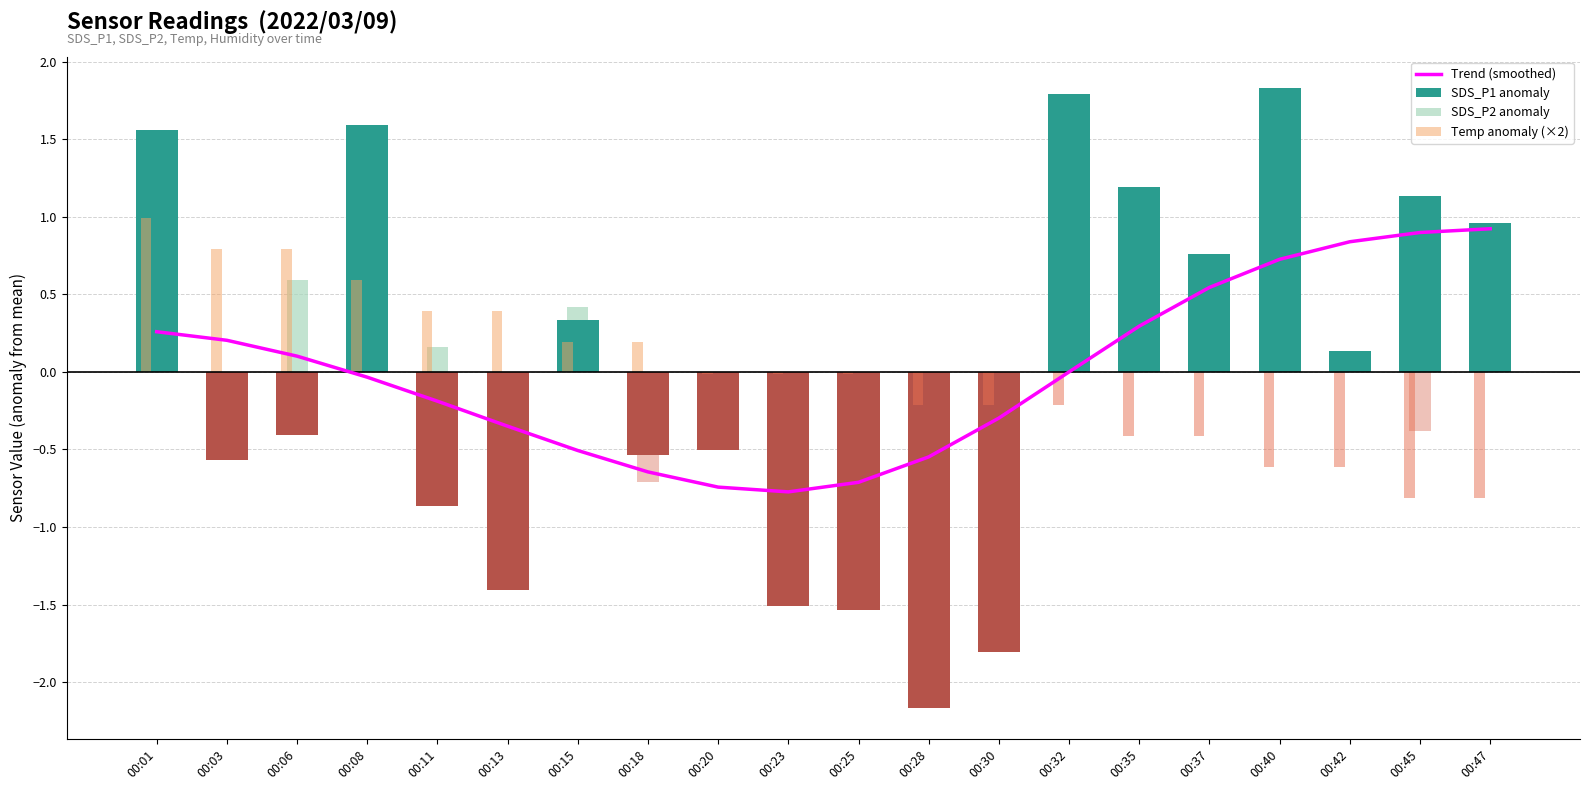

What is the lowest value of the Temp anomaly (×2) series?

-0.8